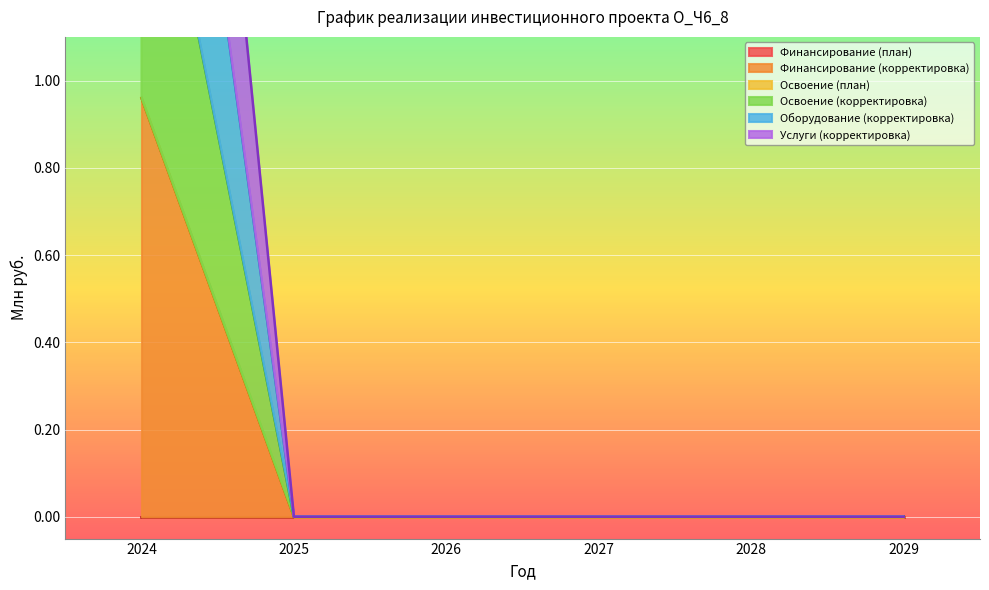

Does the chart display data point markers on the line(s)?

No